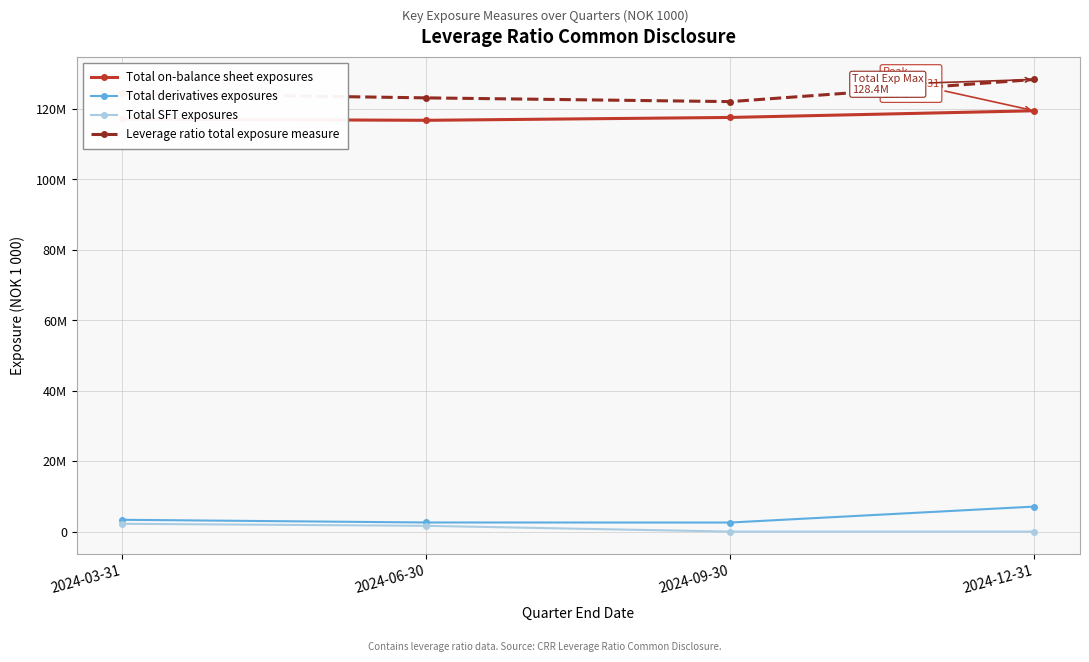

Between 2024-06-30 and 2024-09-30, which series saw the biggest shift?

Total SFT exposures